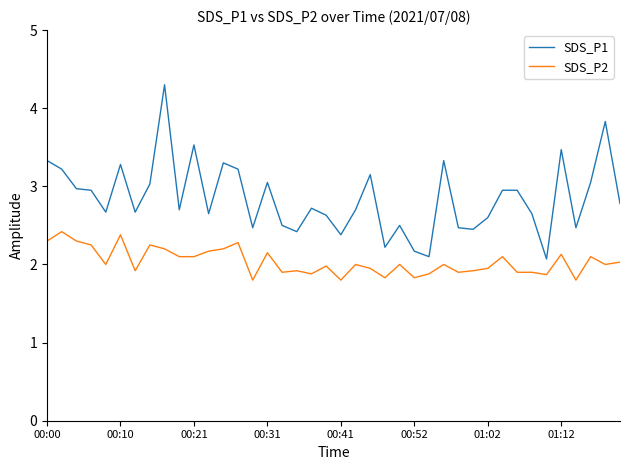

Is this an area chart (filled region under the line)?

No